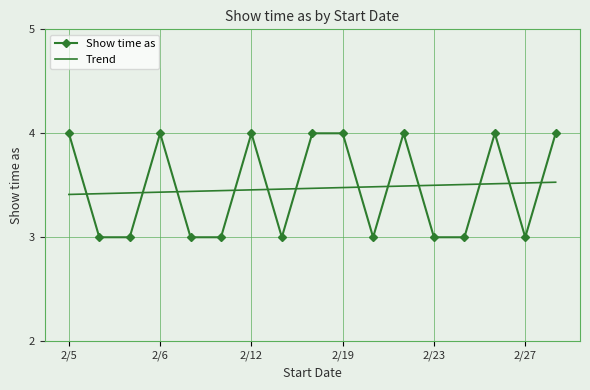

Rank the series by their maximum value, from lowest to highest.

Trend, Show time as